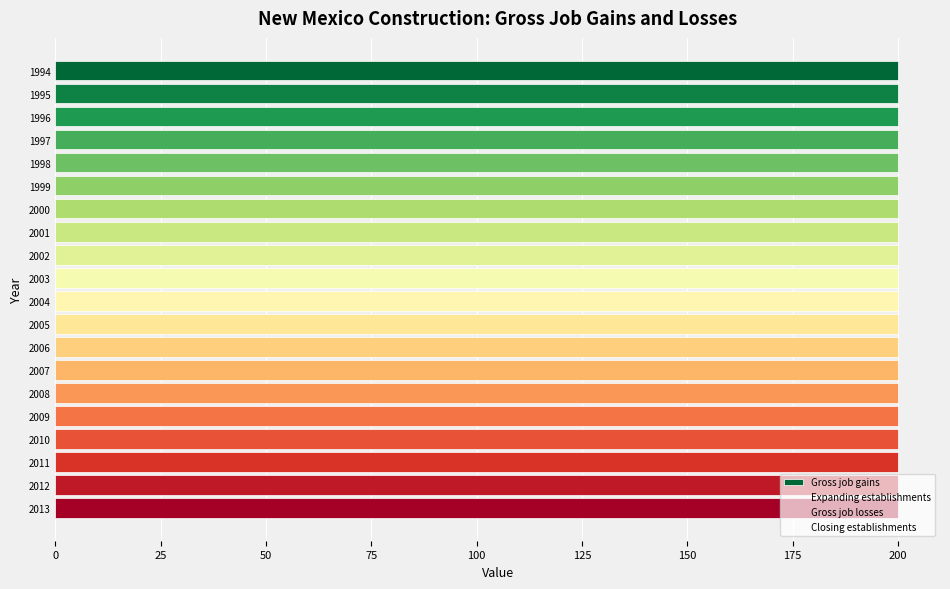

The value of Gross job gains at 18 is 0.4. True or false?

False